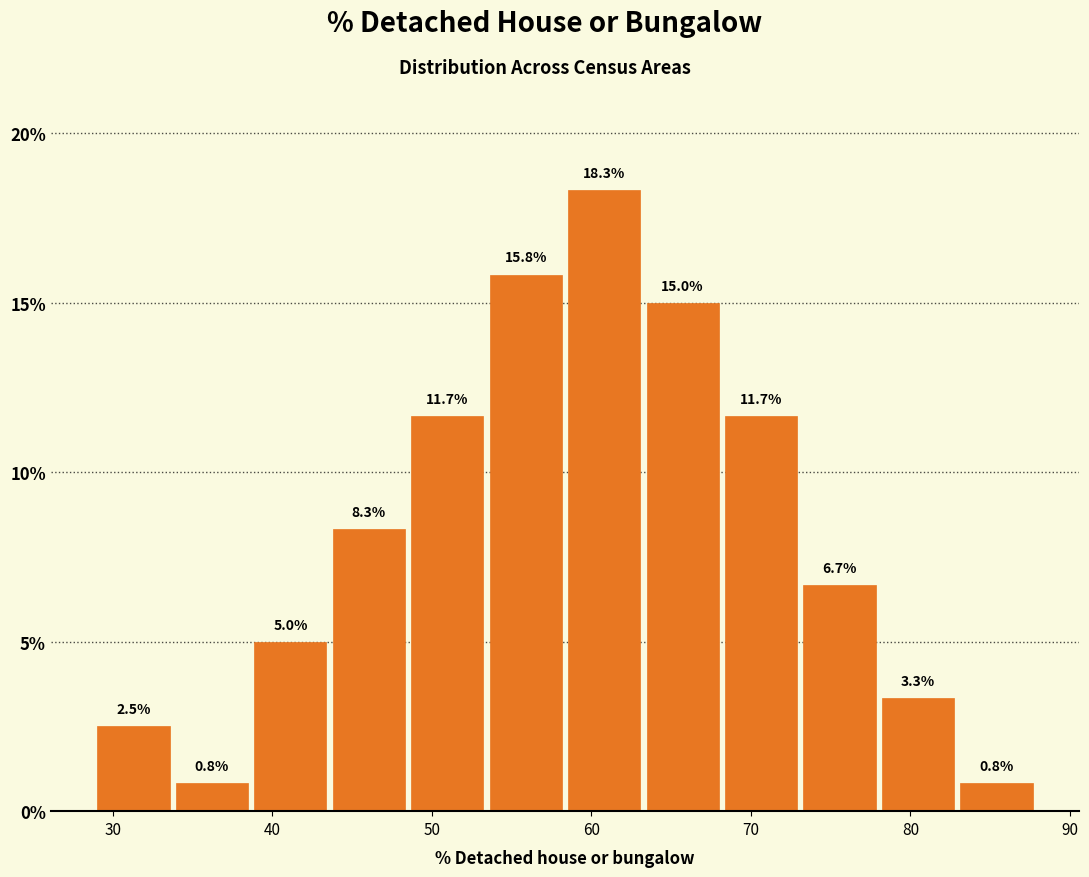

What is the height of the bar covering 78 to 83 on the x-axis? The bar edges are not printed on the chart, so give them approximately, as read against the axis.

3.3